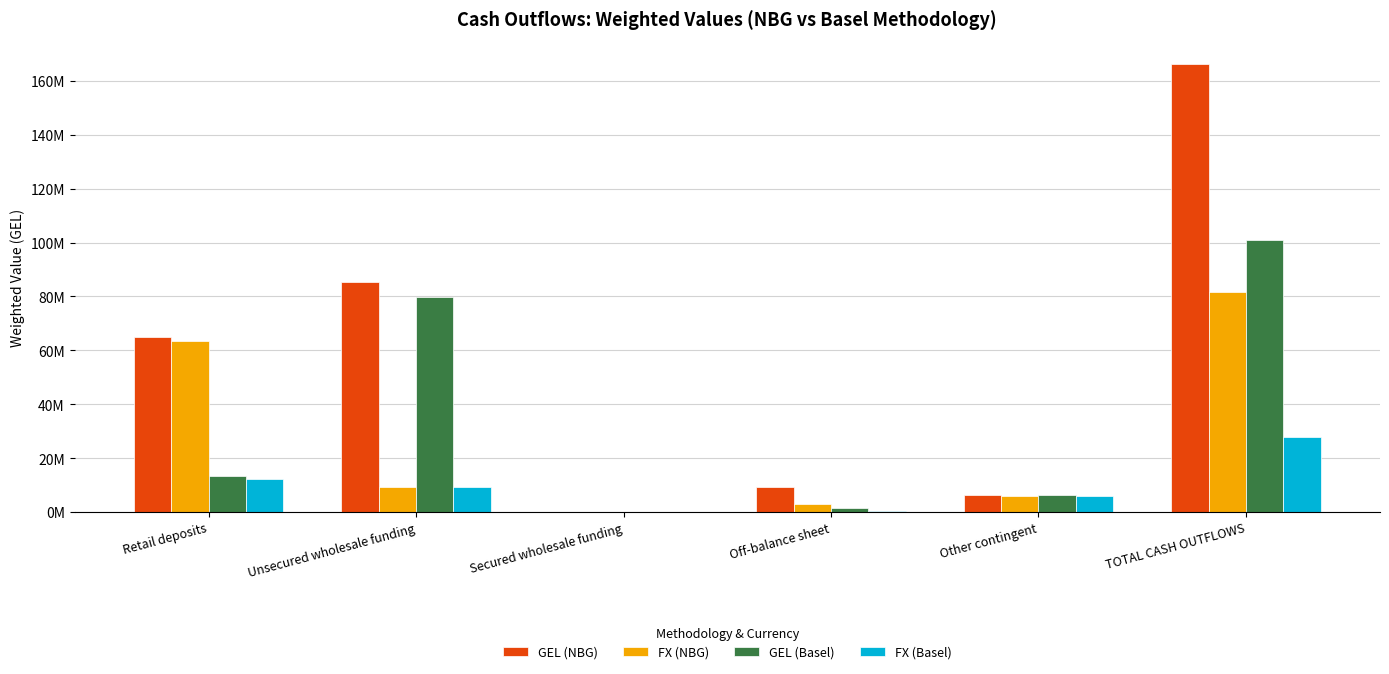

Are the bars grouped side by side (vs. stacked)?

Yes